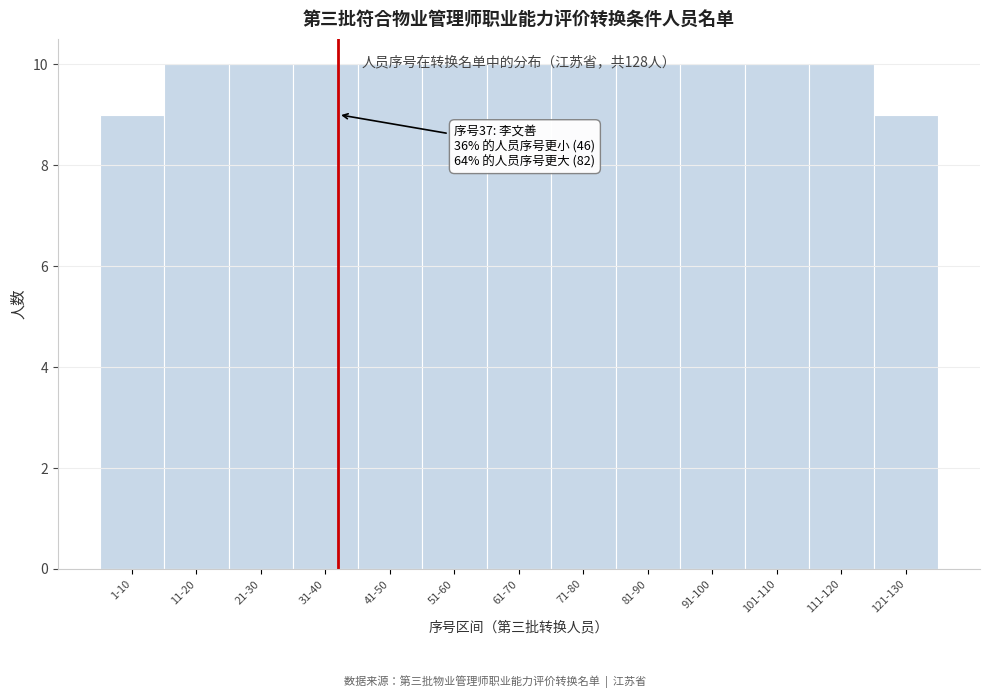

The value at 31-40 is 18. True or false?

False